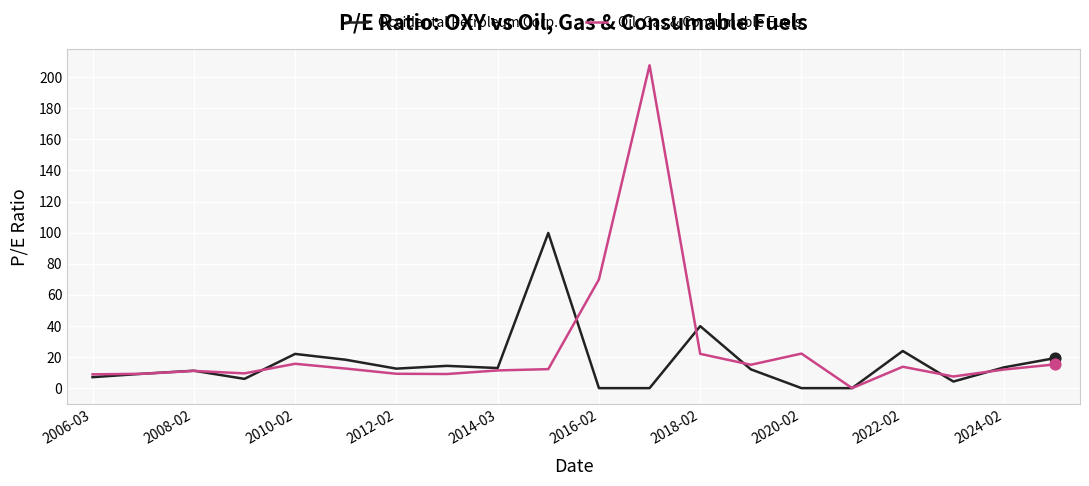

Which series has the widest spread of values?

Oil, Gas & Consumable Fuels